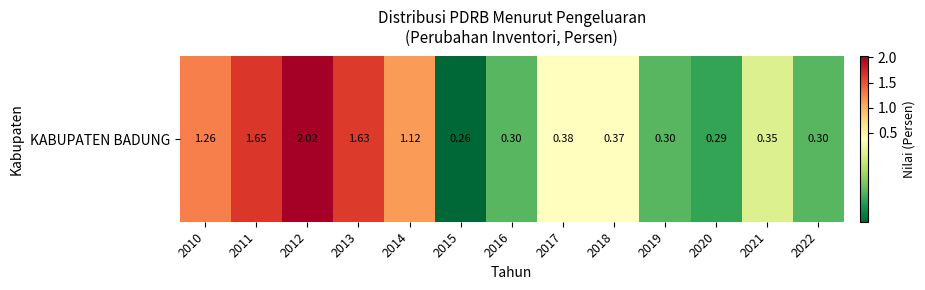

Reading left to right, transcribe all the data shown in this chart.

1.3	1.6	2.0	1.6	1.1	0.3	0.3	0.4	0.4	0.3	0.3	0.3	0.3